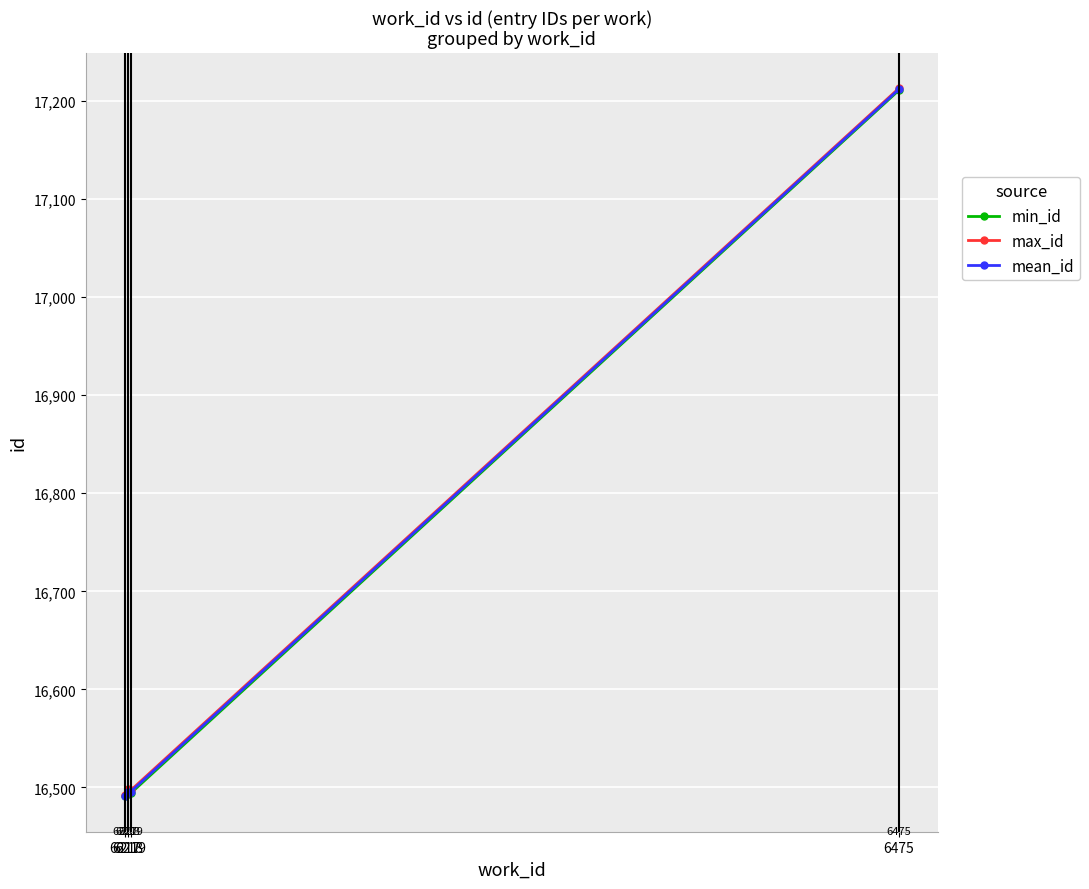

True or false: mean_id and min_id cross at least once.

False